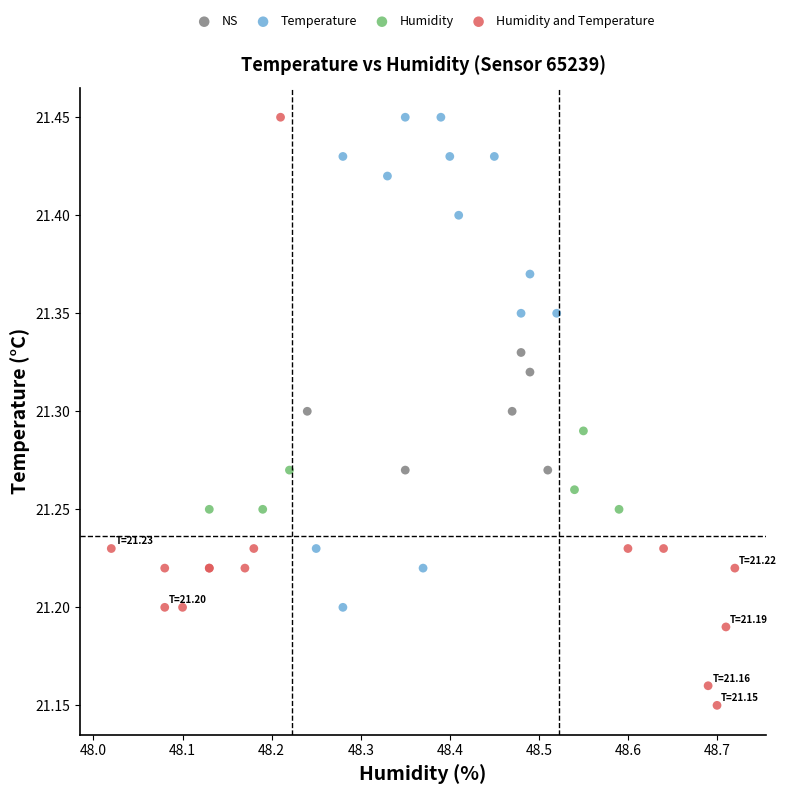

What are all the series names shown in the legend?

NS, Temperature, Humidity, Humidity and Temperature